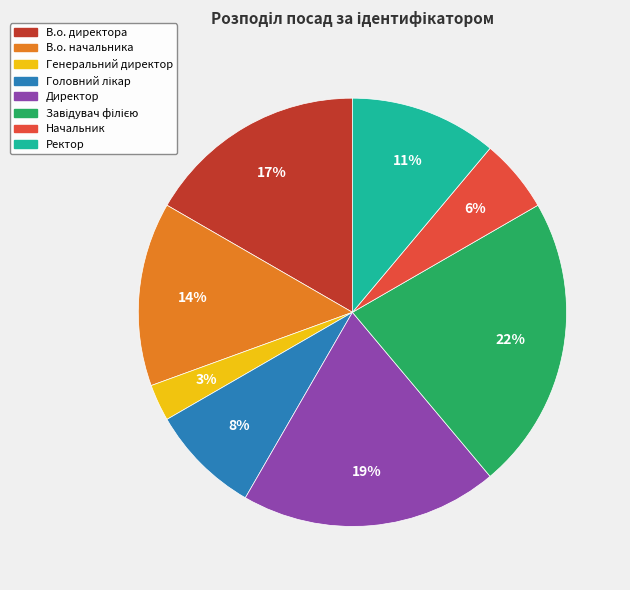

To the nearest percent, what percentage of the pie is В.о. начальника?

14%